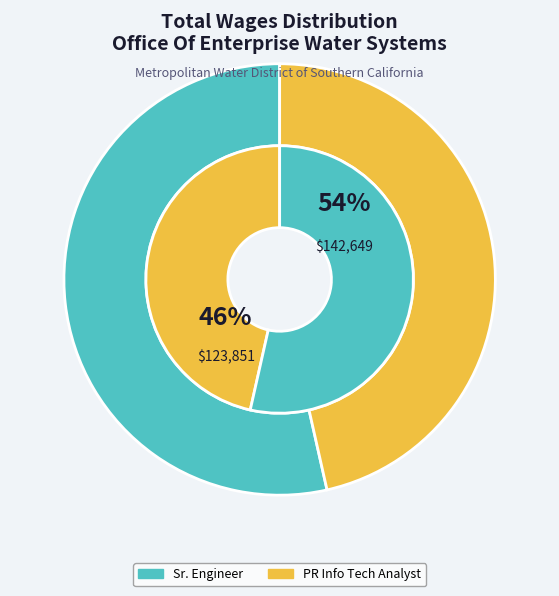

The Sr. Engineer slice represents 65% of the pie. True or false?

False